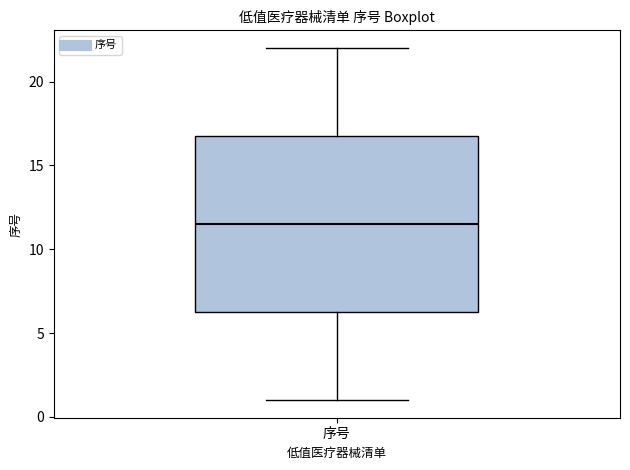

Where is the upper edge of the box for 序号 on the y-axis? The values are not printed on the chart, so give them approximately, as read against the axis.

17.0